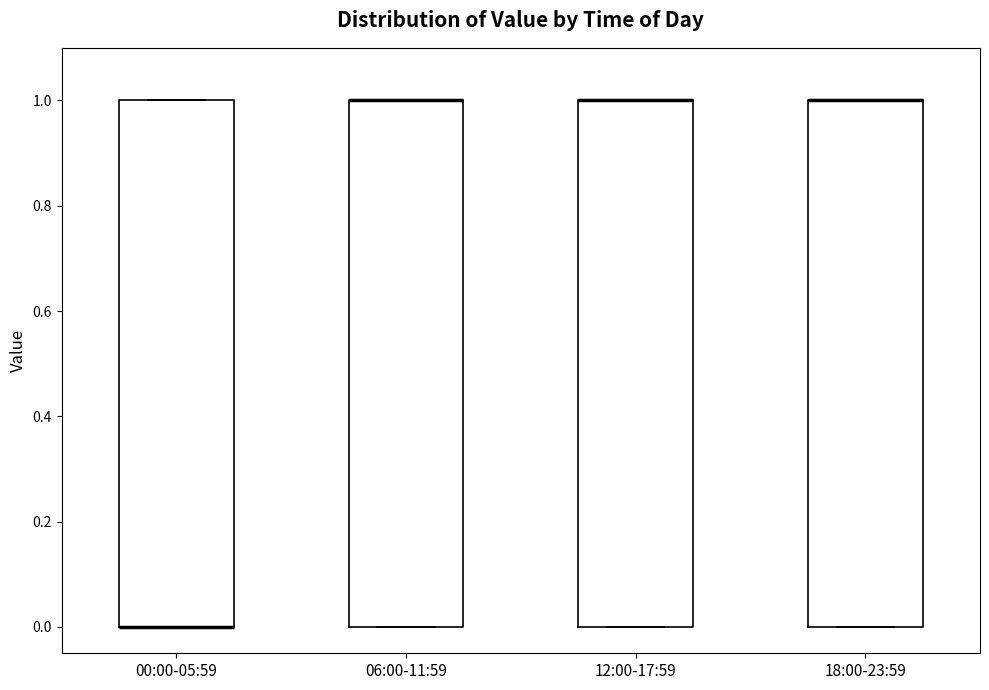

Reading left to right, read every box against the y-axis: the position of its median line, the range the box covers, and the ends of its whiskers. The values are not printed on the chart, so give them approximately, as read against the axis.

00:00-05:59: median 0 (drawn on the box's lower edge), box 0 to 1, whiskers 0 to 1
06:00-11:59: median 1 (drawn on the box's upper edge), box 0 to 1, whiskers 0 to 1
12:00-17:59: median 1 (drawn on the box's upper edge), box 0 to 1, whiskers 0 to 1
18:00-23:59: median 1 (drawn on the box's upper edge), box 0 to 1, whiskers 0 to 1